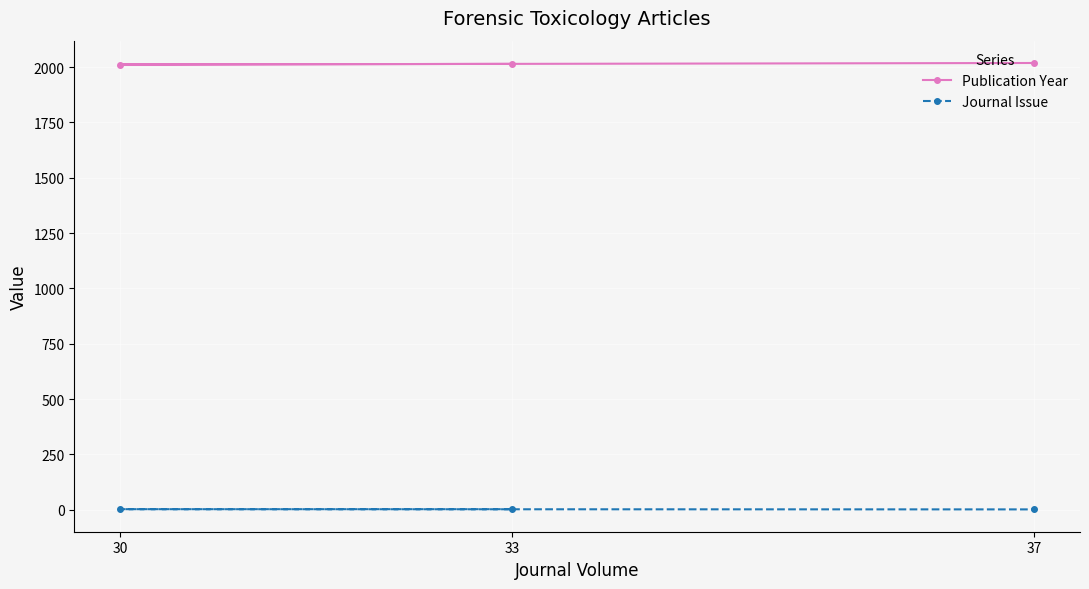

What is the difference between the second highest and minimum values in the Journal Issue series?

1